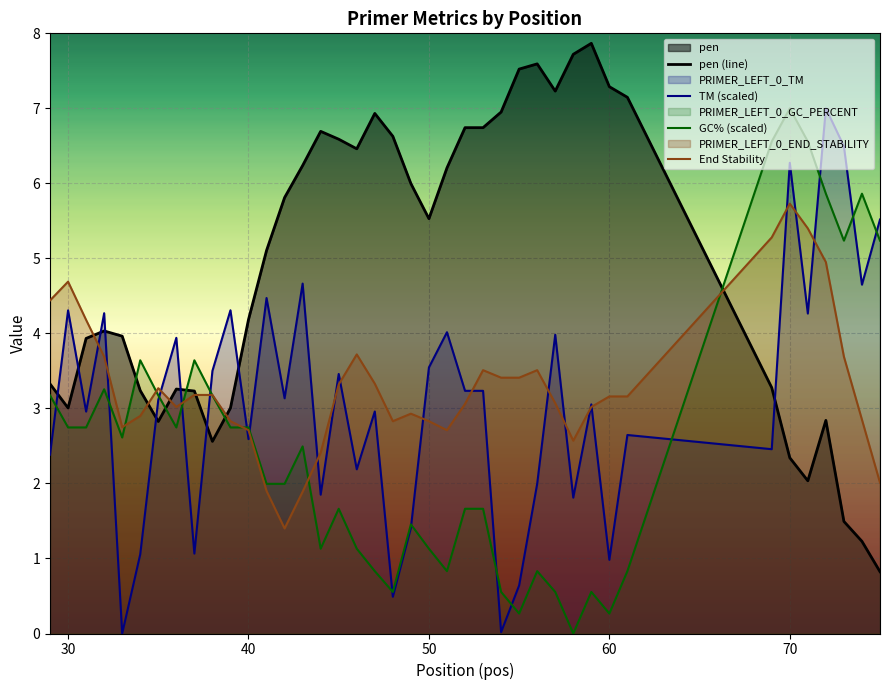

The GC% (scaled) series shows 1.1 at 50. True or false?

True